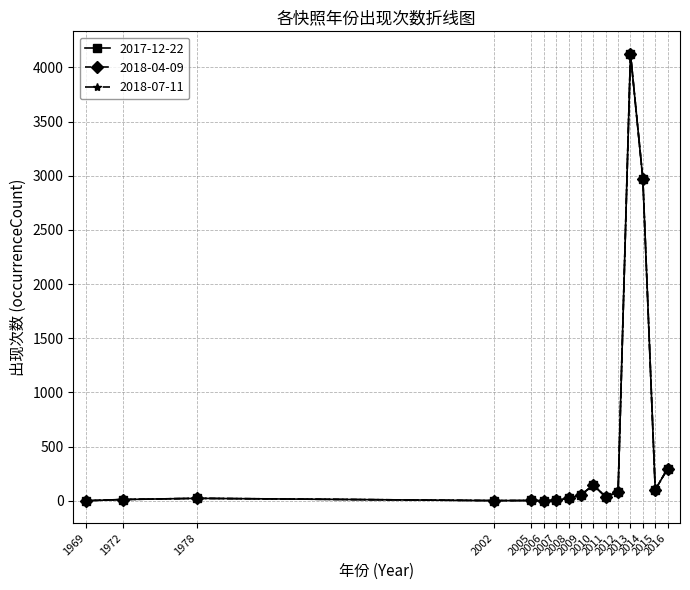

Does the chart have visible grid lines?

Yes